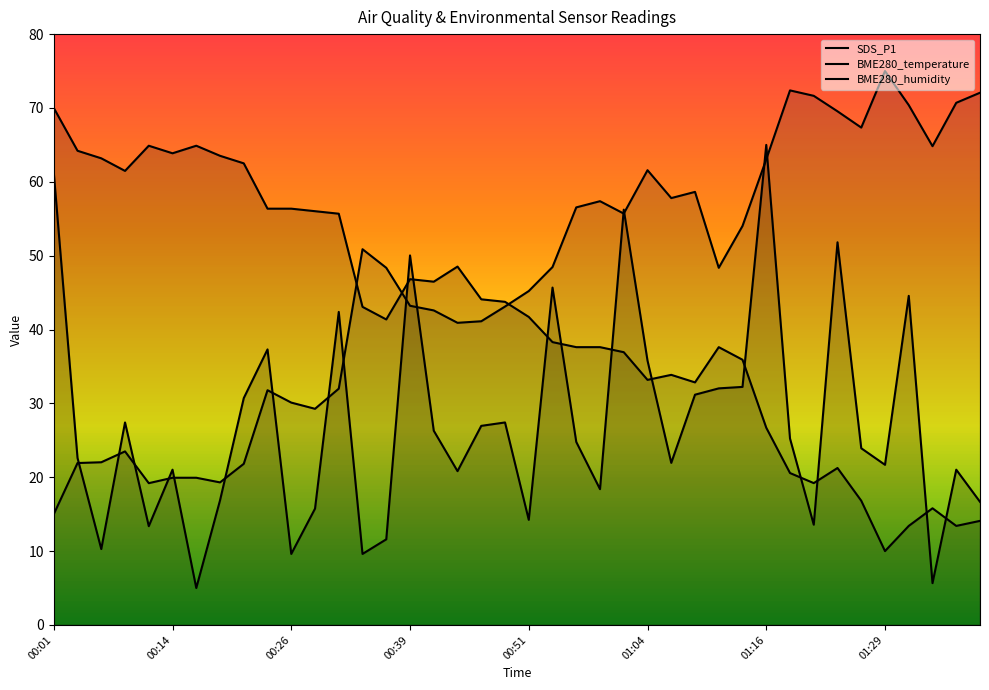

At which category does the chart reach its peak across all series?

01:29